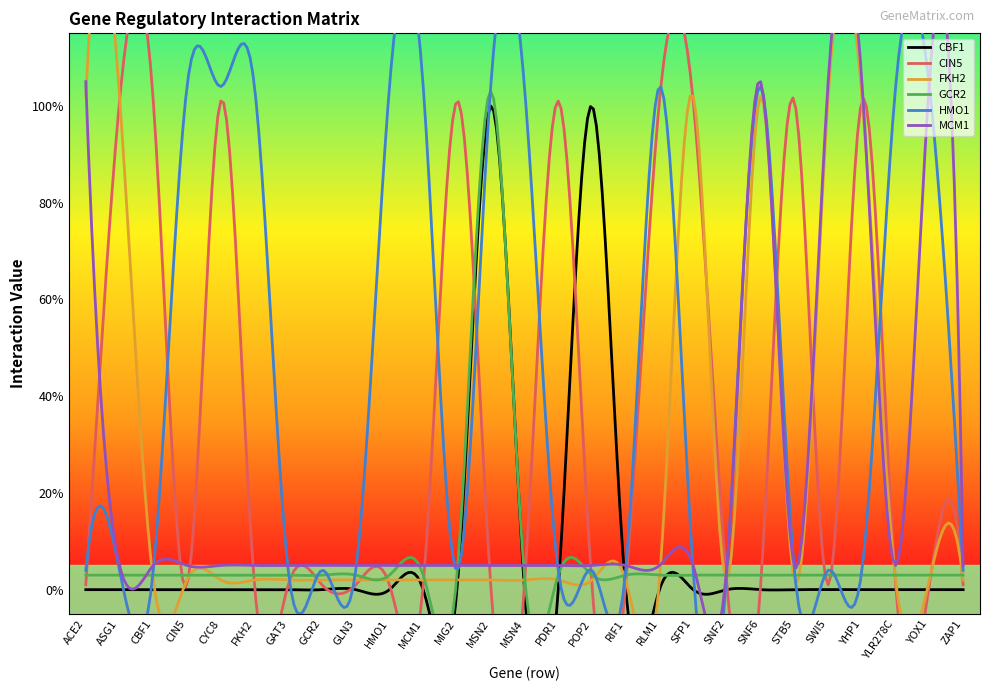

The value of CBF1 at YLR278C is 0. True or false?

False